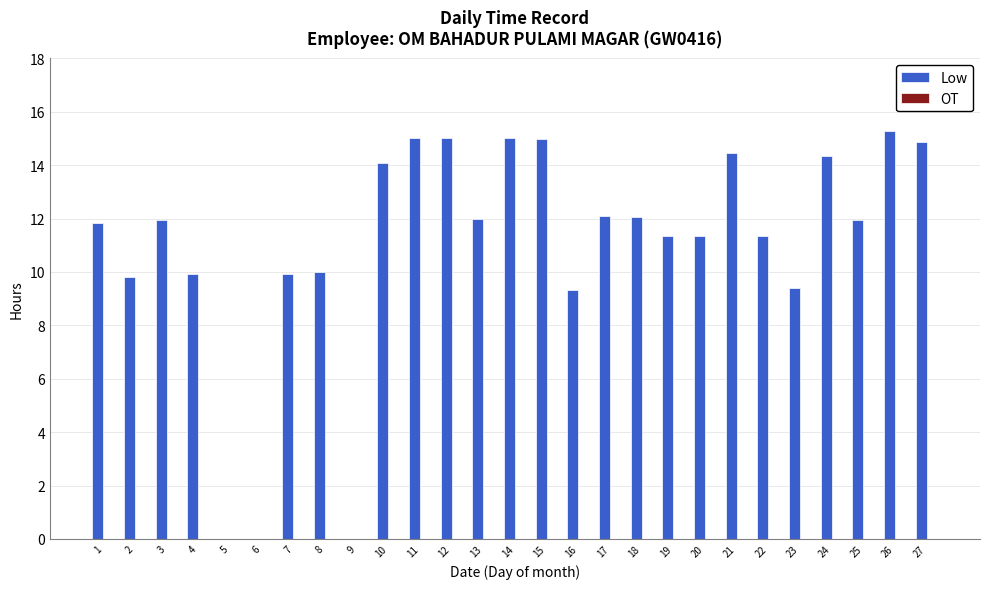

True or false: the data shows 9.8 at 24.

False